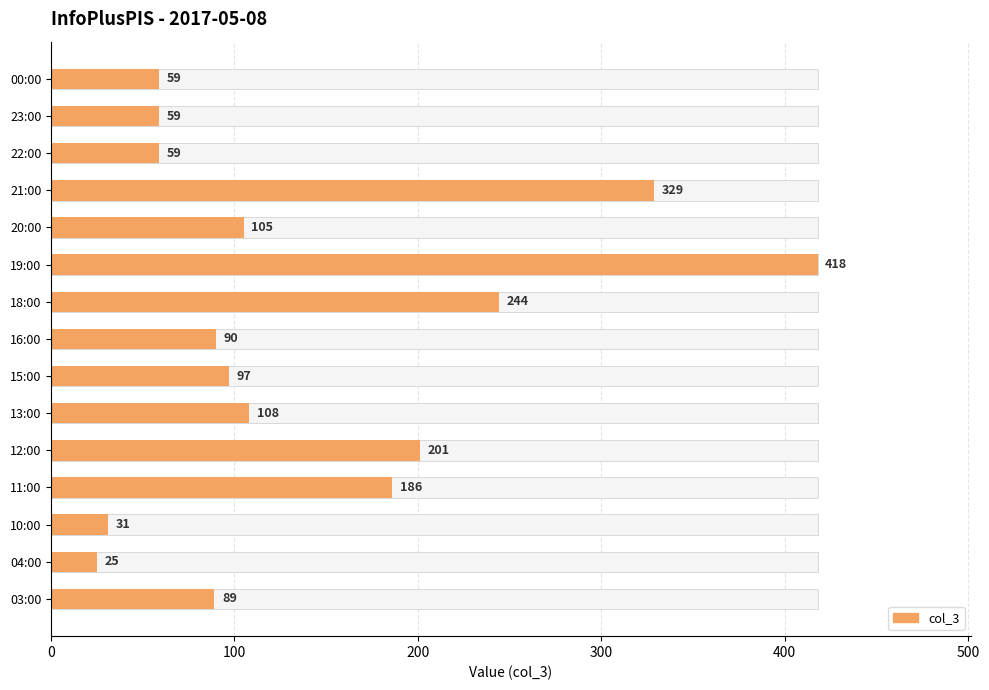

How many bars are there in total?

15